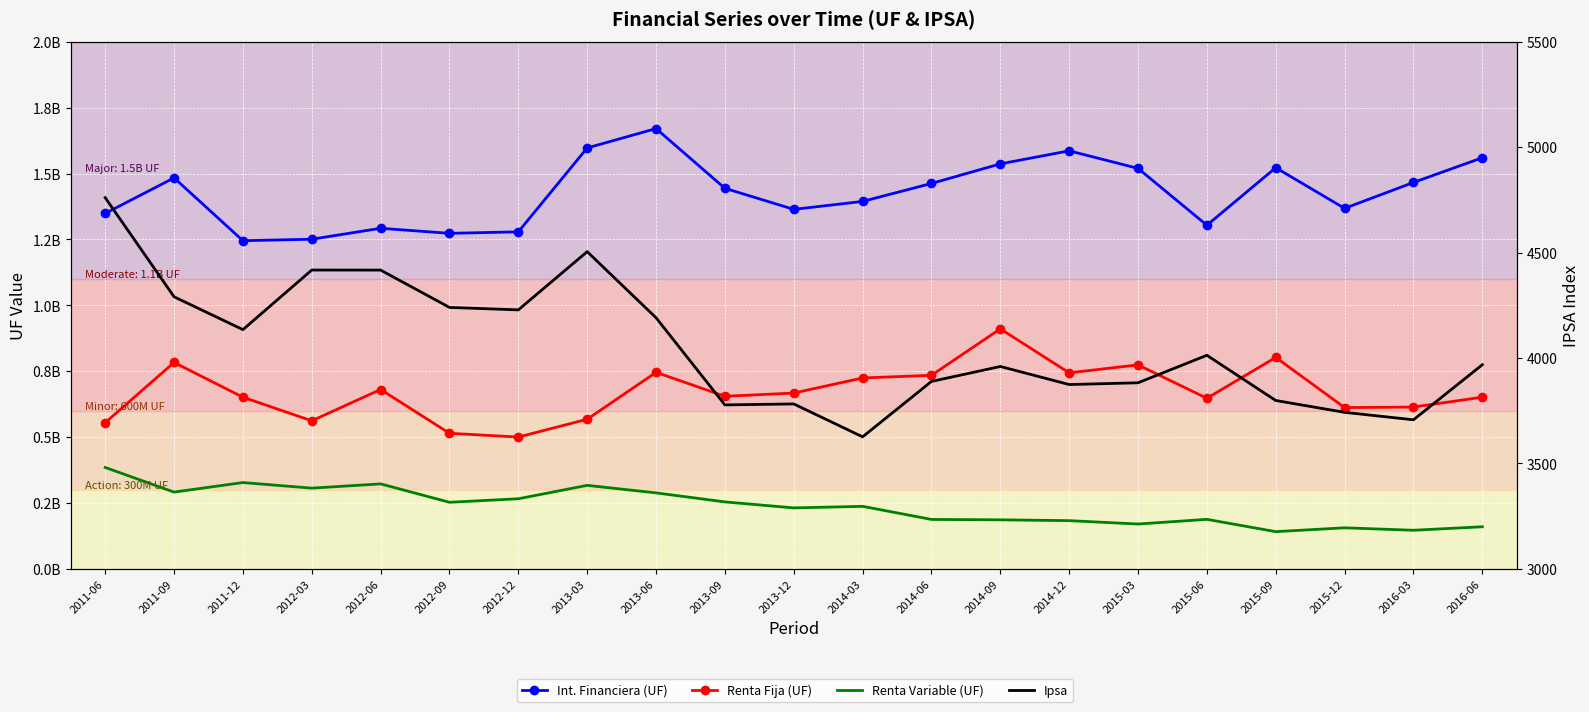

True or false: Int. Financiera (UF) and Renta Variable (UF) cross at least once.

False